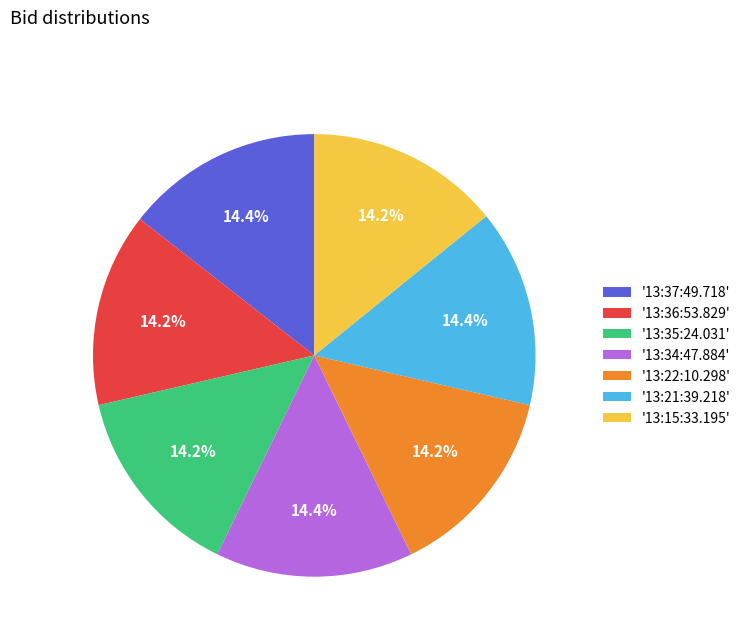

To the nearest percent, what is the average slice percentage?

14%